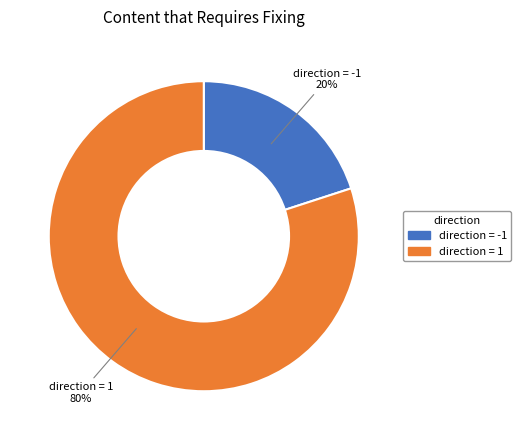

Is it true that direction = -1 is 20% of the pie?

True